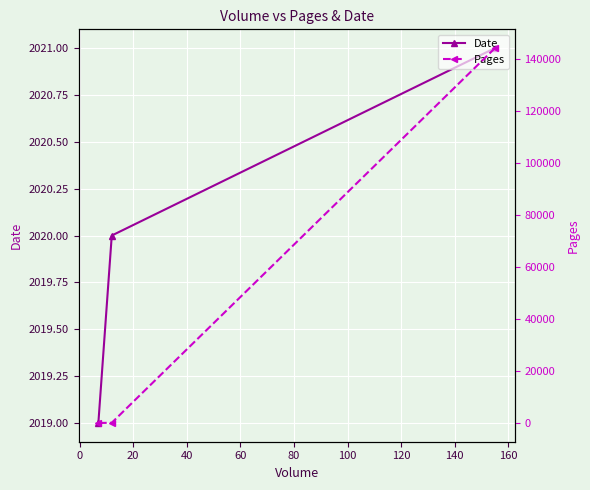

What is the value of the Date point at the 1st from the left?

2019